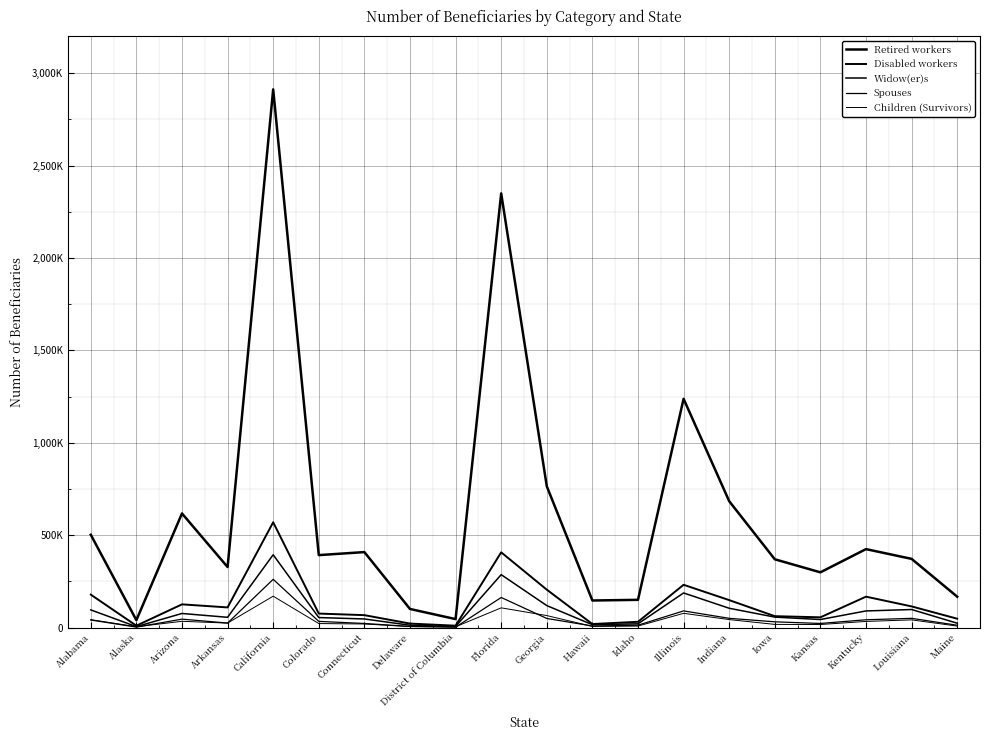

Which has a higher value, Georgia or Kentucky?

Georgia